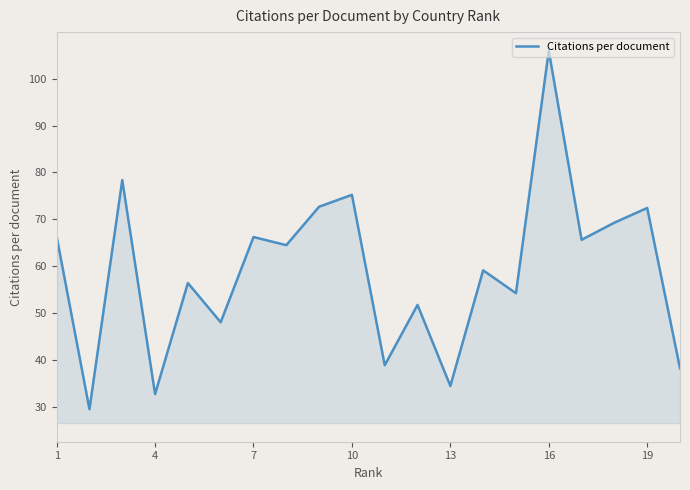

What is the difference between the maximum and minimum values?

76.4